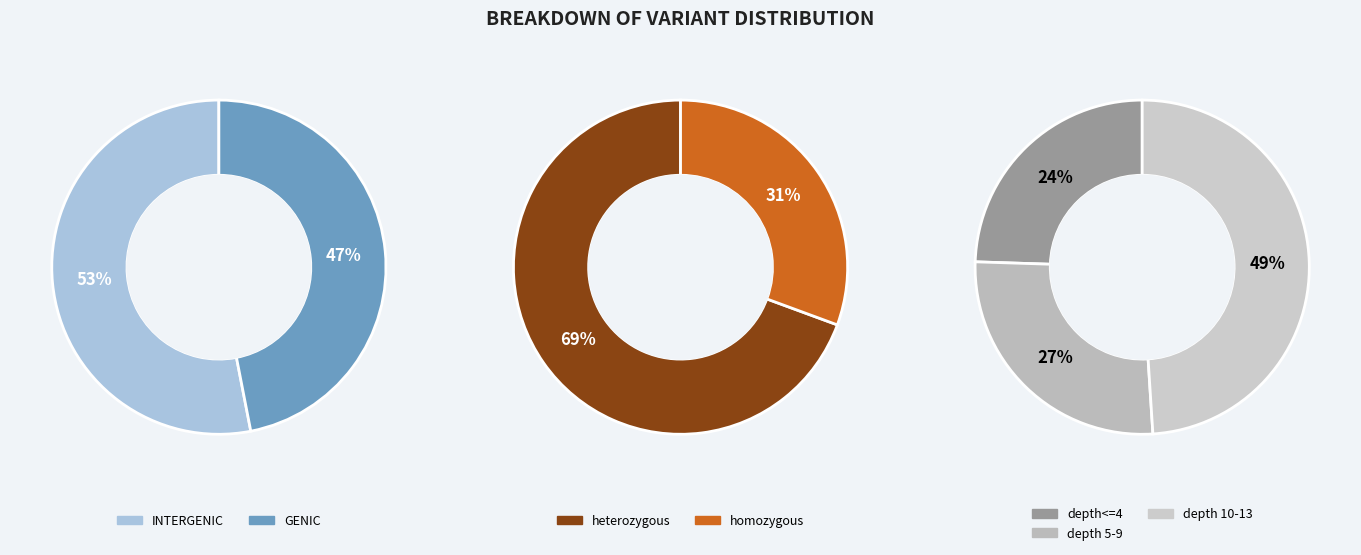

Does any single category account for the majority?

No